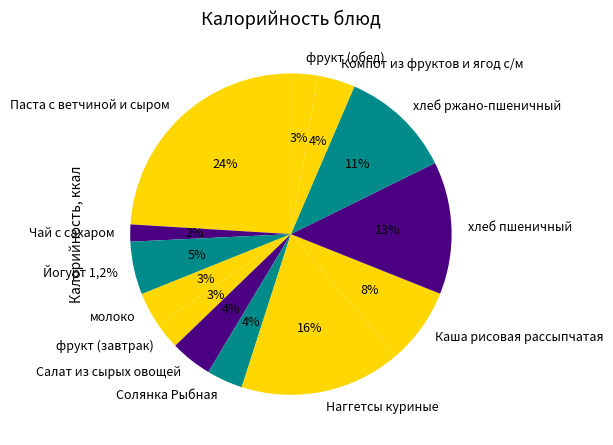

Does Каша рисовая рассыпчатая represent more than half of the total?

No